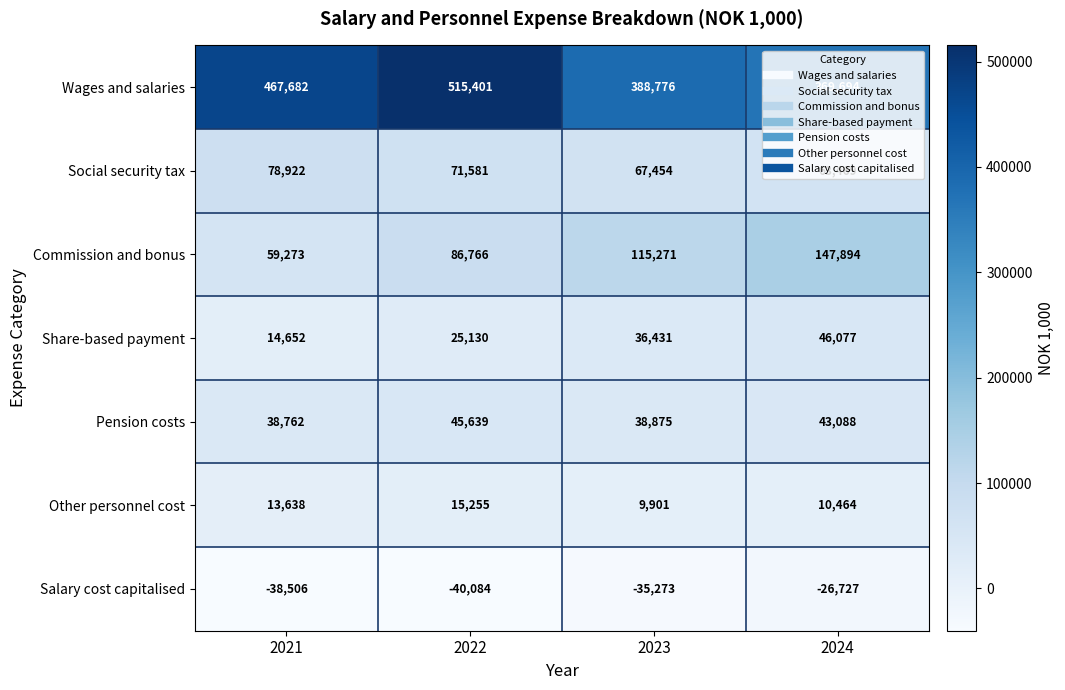

The value of Pension costs at 2021 is 63793. True or false?

False